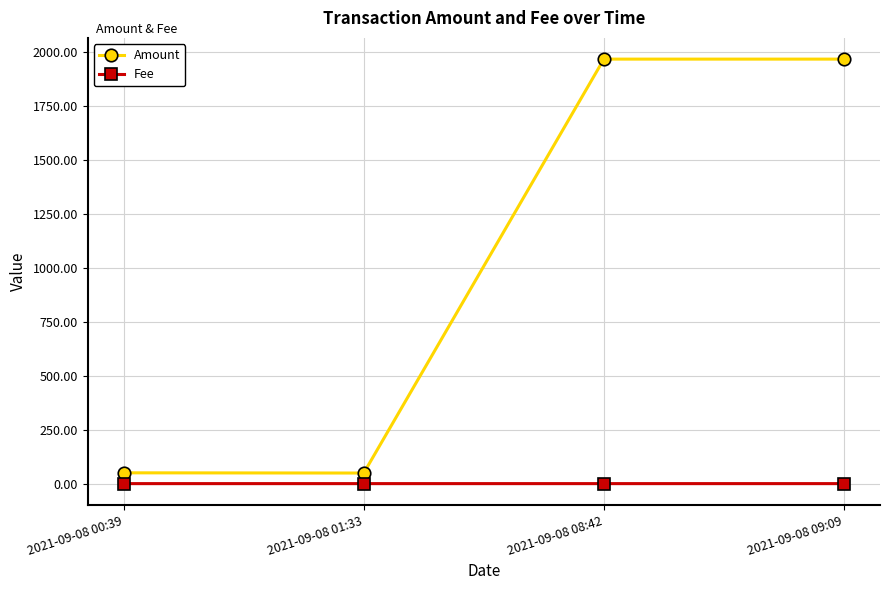

Is this an area chart (filled region under the line)?

No